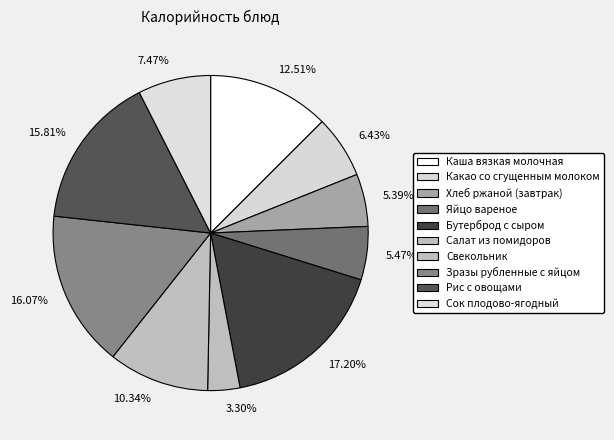

To the nearest percent, what portion does Свекольник represent?

10%